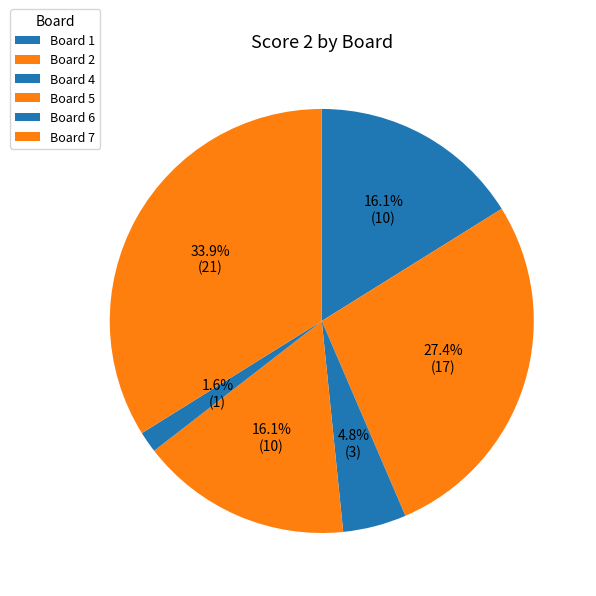

To the nearest percent, what is the difference between the Board 7 and Board 1 slice percentages?

18%